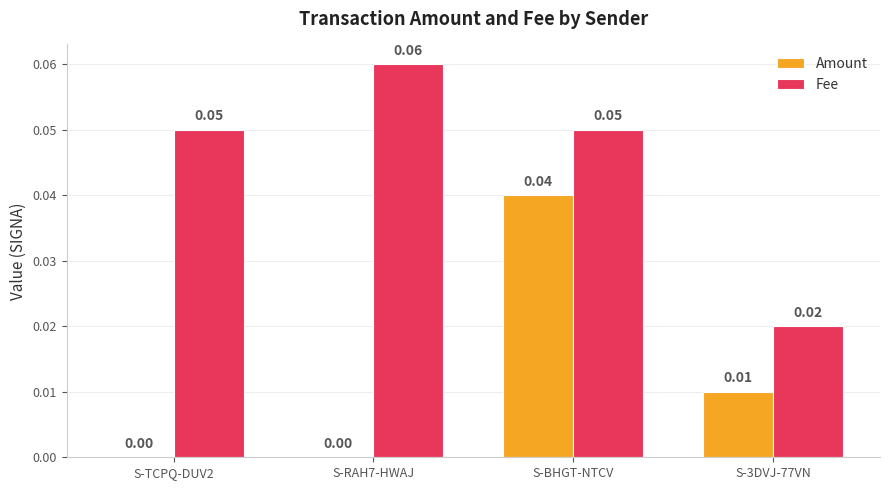

Is the value of Amount at S-RAH7-HWAJ greater than the value of Fee at S-3DVJ-77VN?

No